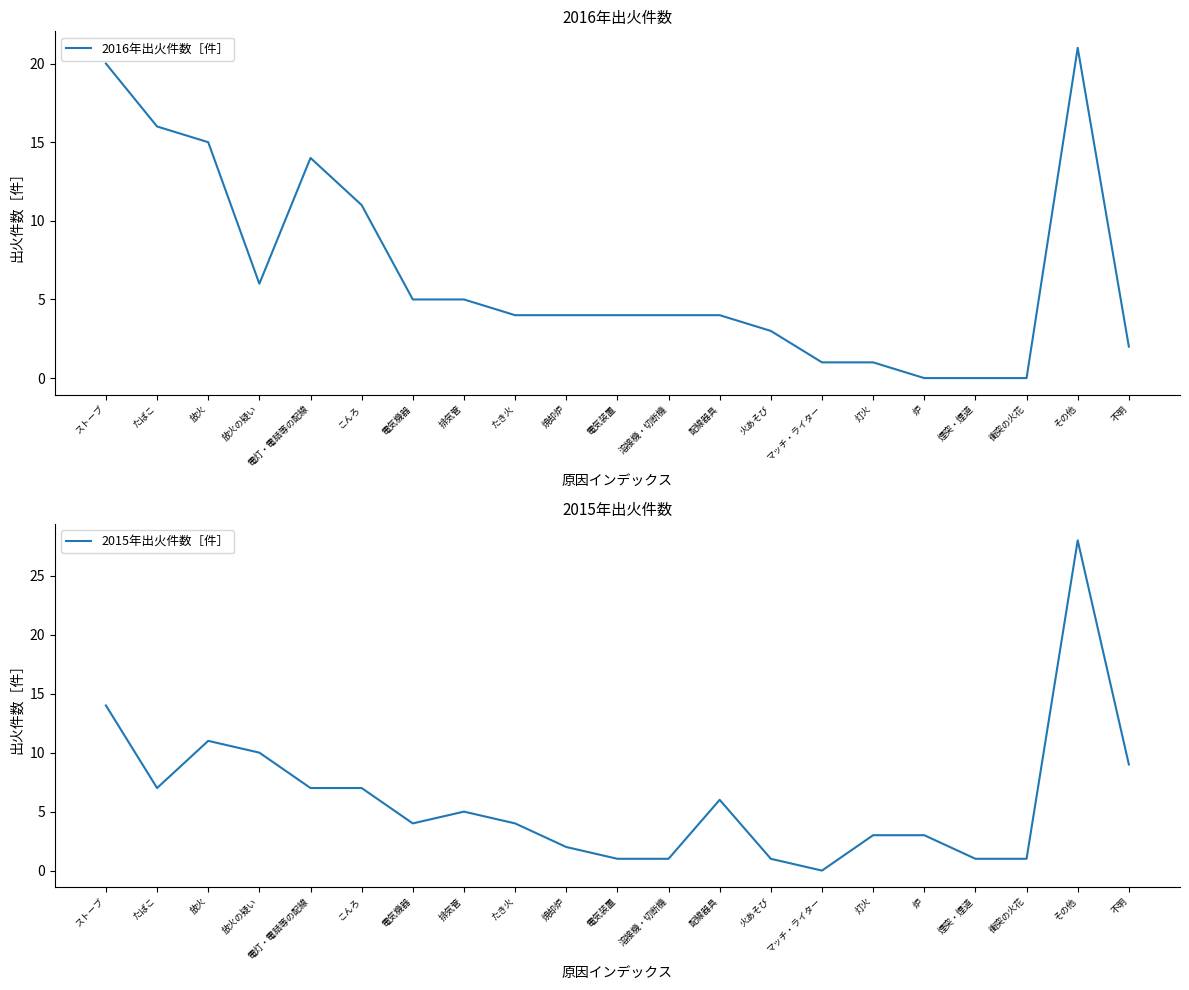

Does the chart have visible grid lines?

No